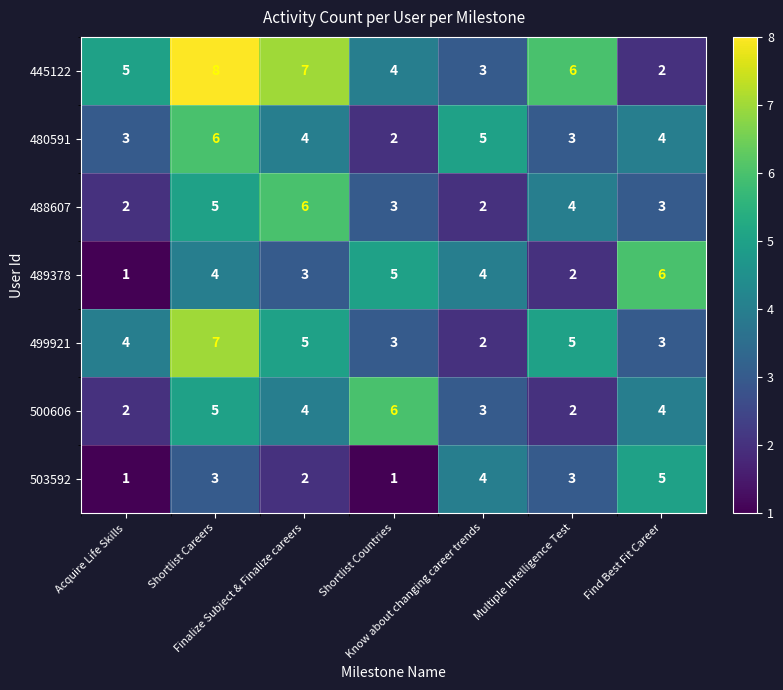

What is the highest value of the 500606 series?

6